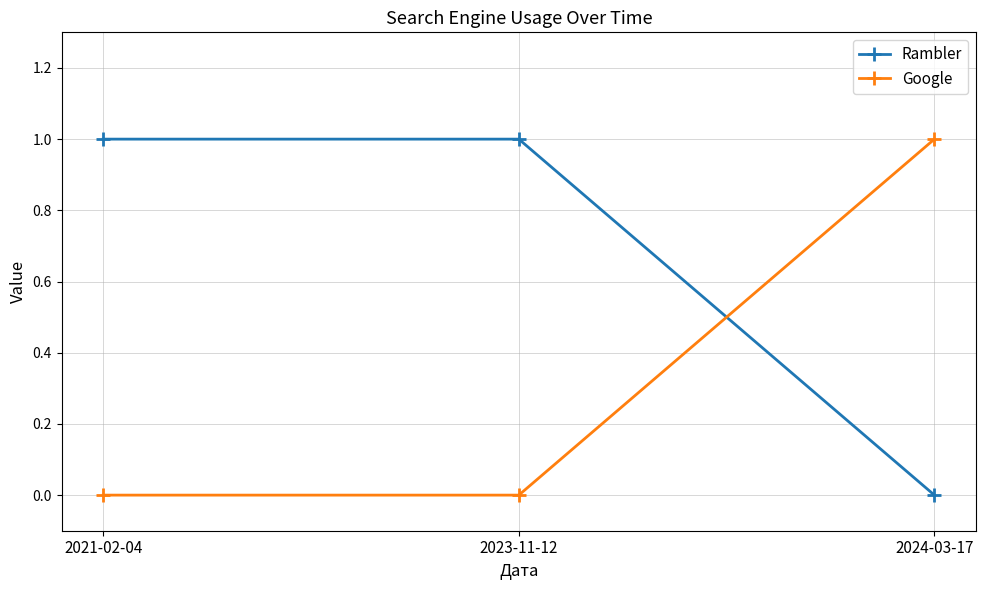

What is the sum of the Rambler values at 2024-03-17 and 2021-02-04?

1